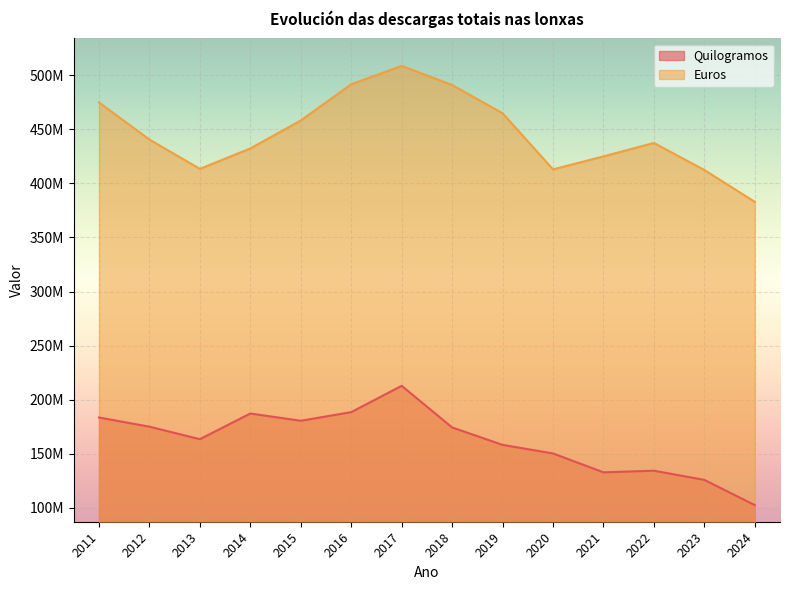

Is the value of Quilogramos at 2020 greater than the value of Euros at 2019?

No